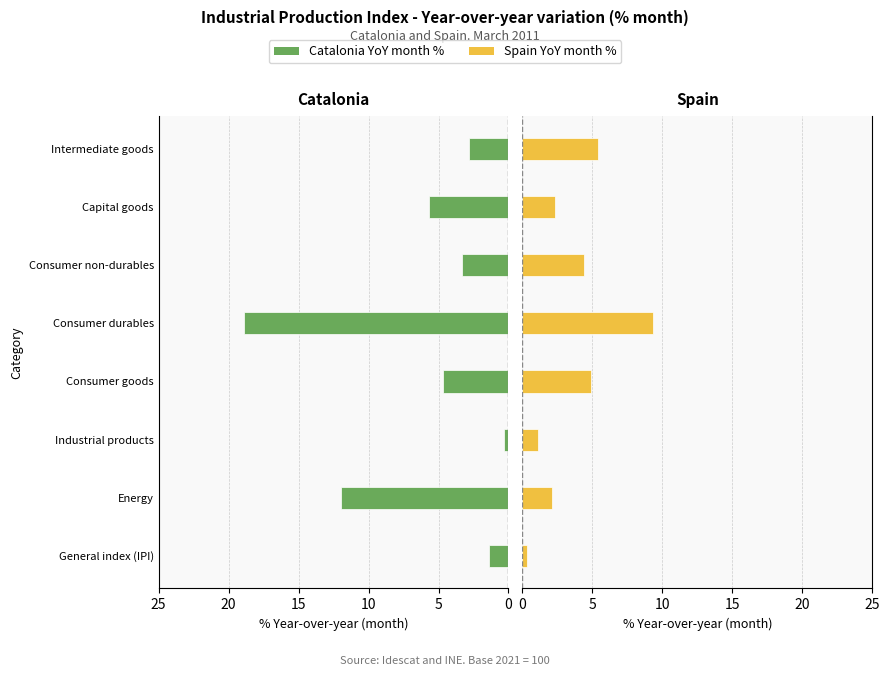

Is it true that Catalonia YoY month % equals 0.5 at Industrial products?

False